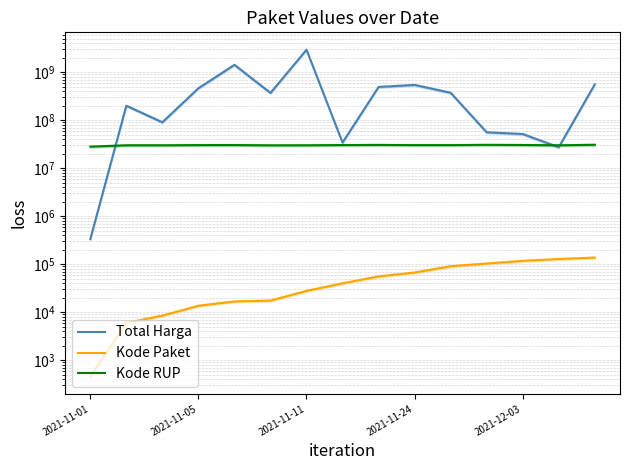

True or false: Kode RUP has a value of 28171087 at 2021-11-01.

True